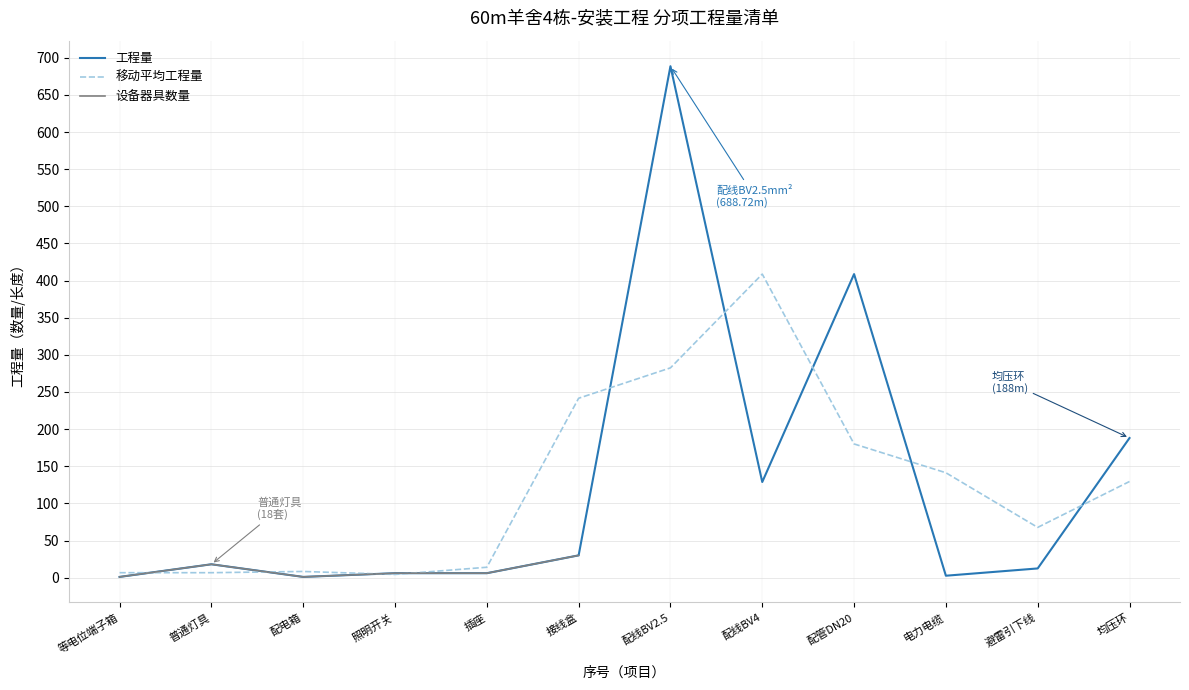

What is the label of the 6th point from the left?

接线盒